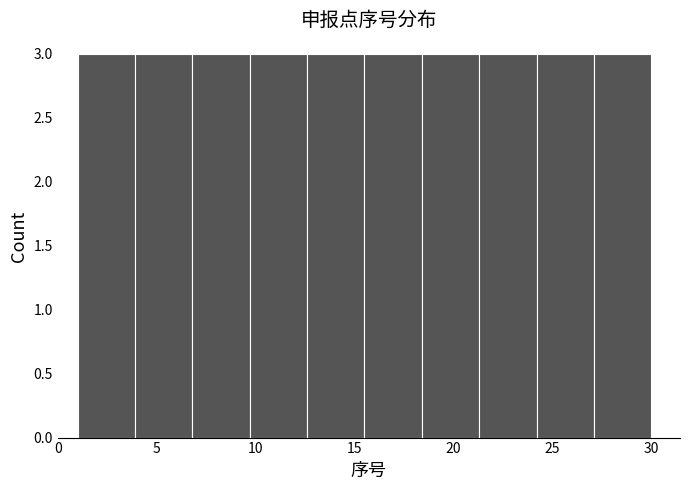

What is the height of the bar covering 9.7 to 12.6 on the x-axis? Neither the bar edges nor the heights are printed on the chart, so give them approximately, as read against the axes.

3